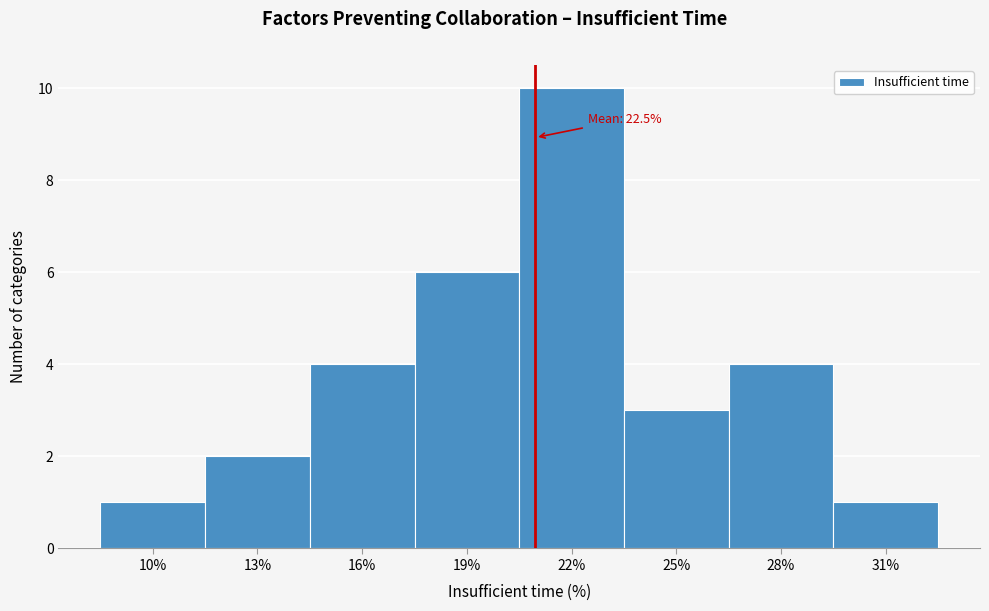

Reading left to right, extract all data points from this chart.

1	2	4	6	10	3	4	1